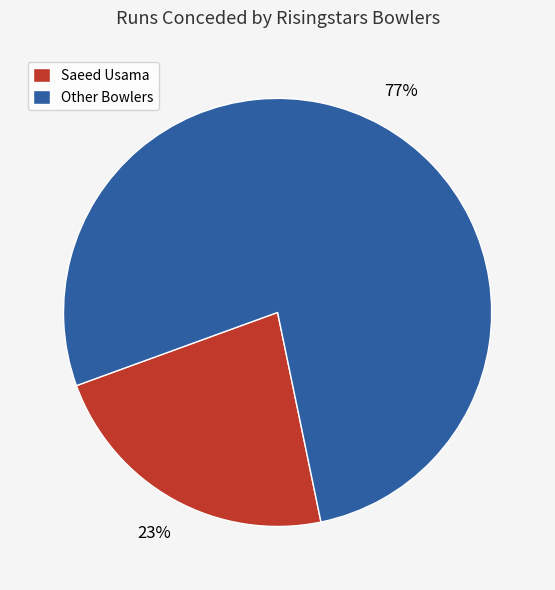

To the nearest percent, what portion does Saeed Usama represent?

23%